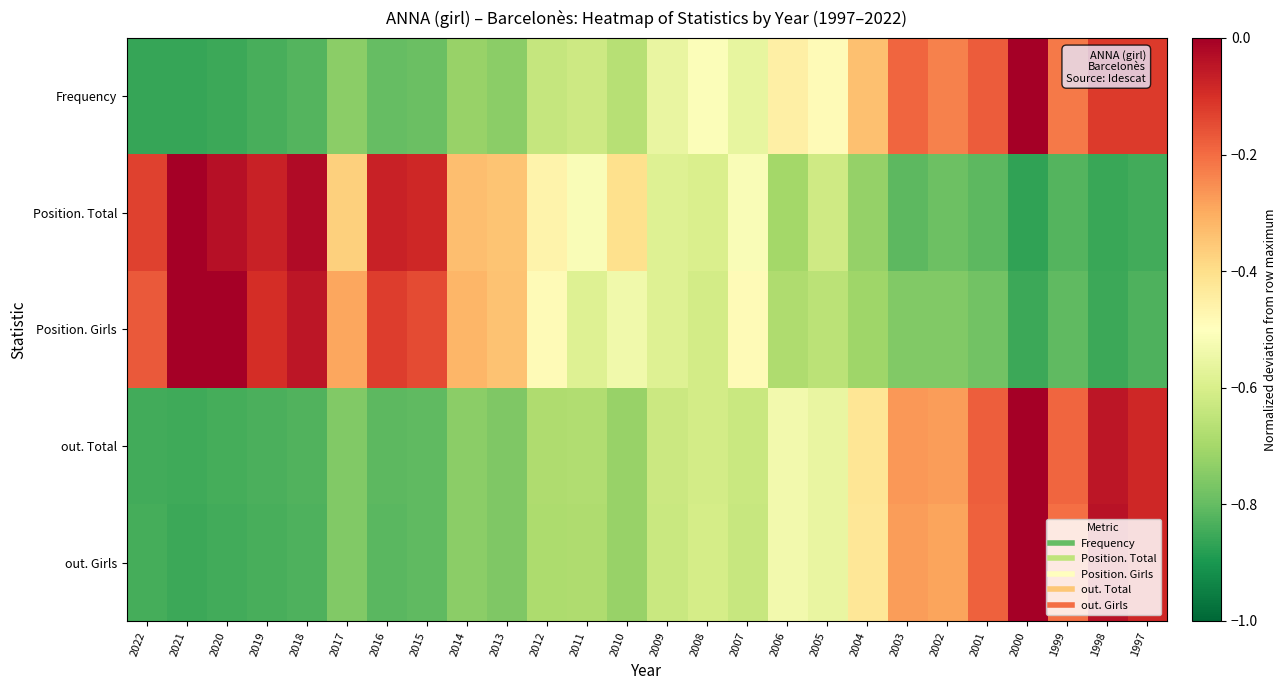

Reading left to right, what are all the values shown in this chart?

Frequency: 2022=-0.9	2021=-0.9	2020=-0.9	2019=-0.8	2018=-0.8	2017=-0.7	2016=-0.8	2015=-0.8	2014=-0.7	2013=-0.7	2012=-0.6	2011=-0.6	2010=-0.7	2009=-0.6	2008=-0.5	2007=-0.6	2006=-0.5	2005=-0.5	2004=-0.3	2003=-0.2	2002=-0.2	2001=-0.2	2000=0.0	1999=-0.2	1998=-0.1	1997=-0.1
Position. Total: 2022=-0.1	2021=0.0	2020=-0.0	2019=-0.1	2018=-0.0	2017=-0.4	2016=-0.1	2015=-0.1	2014=-0.3	2013=-0.3	2012=-0.5	2011=-0.5	2010=-0.4	2009=-0.6	2008=-0.6	2007=-0.5	2006=-0.7	2005=-0.6	2004=-0.7	2003=-0.8	2002=-0.8	2001=-0.8	2000=-0.9	1999=-0.8	1998=-0.9	1997=-0.8
Position. Girls: 2022=-0.2	2021=0.0	2020=0.0	2019=-0.1	2018=-0.0	2017=-0.3	2016=-0.1	2015=-0.1	2014=-0.3	2013=-0.3	2012=-0.5	2011=-0.6	2010=-0.5	2009=-0.6	2008=-0.6	2007=-0.5	2006=-0.7	2005=-0.7	2004=-0.7	2003=-0.8	2002=-0.8	2001=-0.8	2000=-0.9	1999=-0.8	1998=-0.9	1997=-0.8
out. Total: 2022=-0.8	2021=-0.9	2020=-0.8	2019=-0.8	2018=-0.8	2017=-0.8	2016=-0.8	2015=-0.8	2014=-0.7	2013=-0.8	2012=-0.7	2011=-0.7	2010=-0.7	2009=-0.6	2008=-0.6	2007=-0.6	2006=-0.5	2005=-0.6	2004=-0.4	2003=-0.3	2002=-0.3	2001=-0.2	2000=0.0	1999=-0.2	1998=-0.0	1997=-0.1
out. Girls: 2022=-0.8	2021=-0.9	2020=-0.8	2019=-0.8	2018=-0.8	2017=-0.8	2016=-0.8	2015=-0.8	2014=-0.7	2013=-0.8	2012=-0.7	2011=-0.7	2010=-0.7	2009=-0.6	2008=-0.6	2007=-0.6	2006=-0.5	2005=-0.6	2004=-0.4	2003=-0.3	2002=-0.3	2001=-0.2	2000=0.0	1999=-0.2	1998=-0.0	1997=-0.1